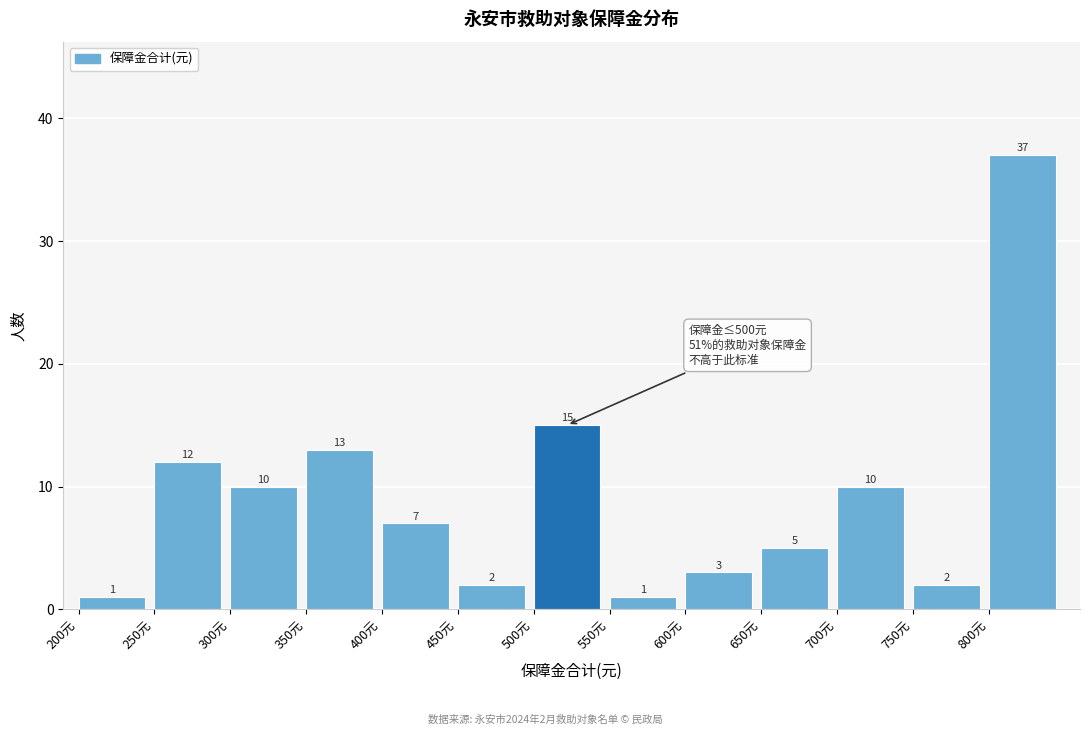

Which range on the x-axis has the tallest bar?

800 to 850